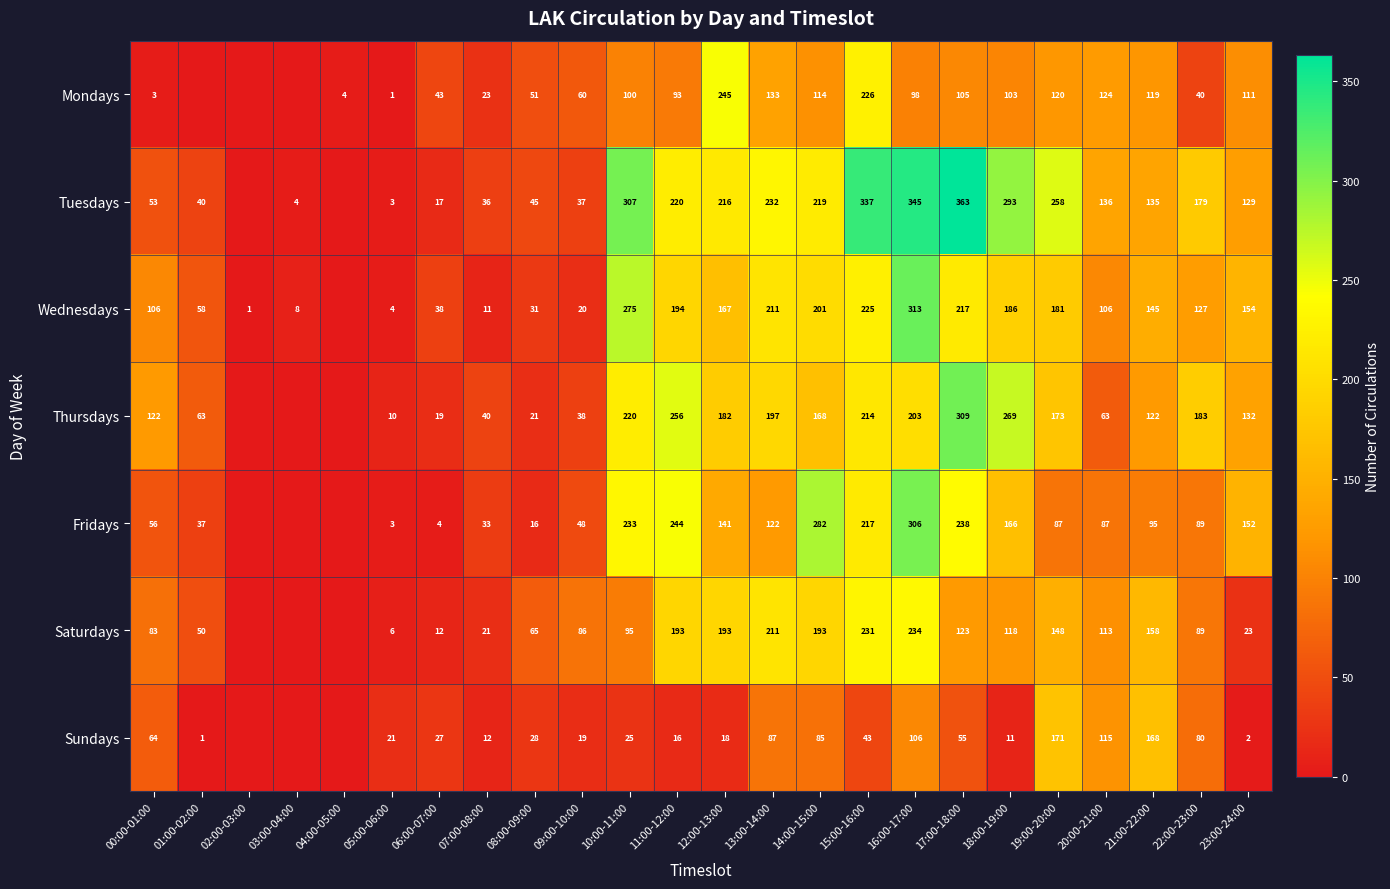

What is the greatest value displayed?

363